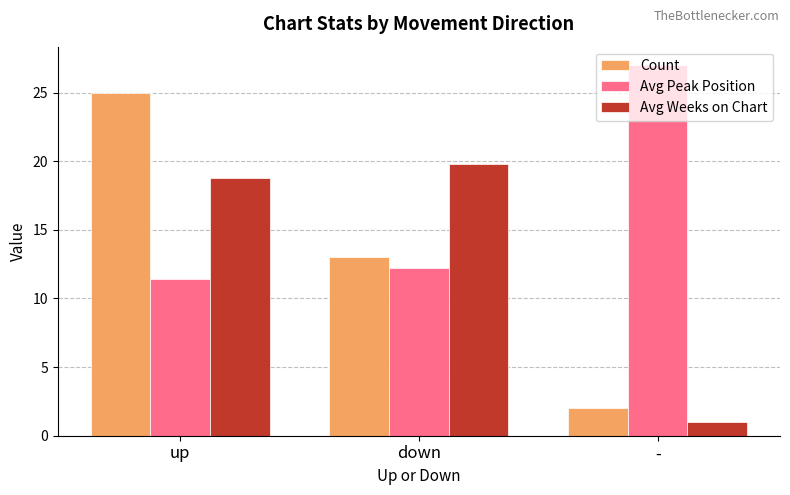

What are all the series names shown in the legend?

Count, Avg Peak Position, Avg Weeks on Chart